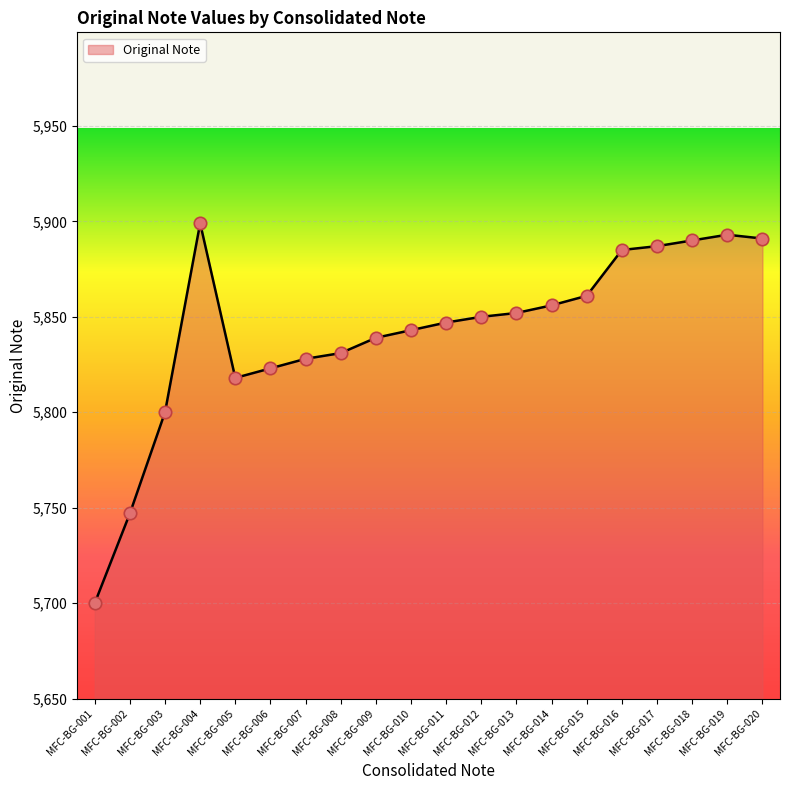

Which has a higher value, MFC-BG-017 or MFC-BG-007?

MFC-BG-017